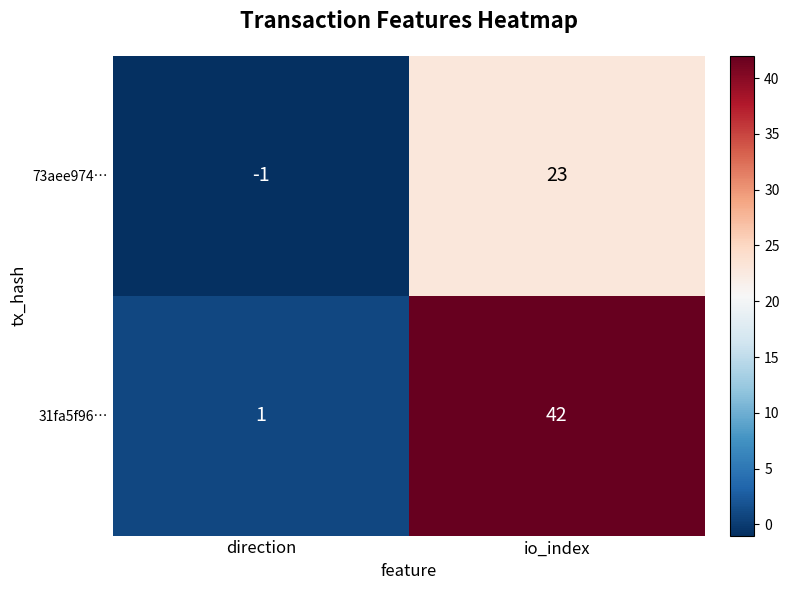

The 31fa5f96… series shows 42 at io_index. True or false?

True